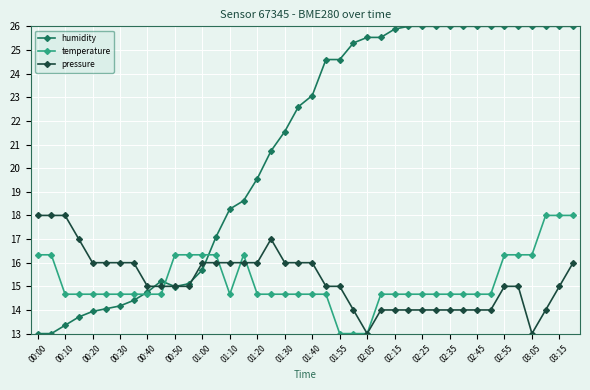

What is the value of the temperature point at the 22nd from the left?

14.7